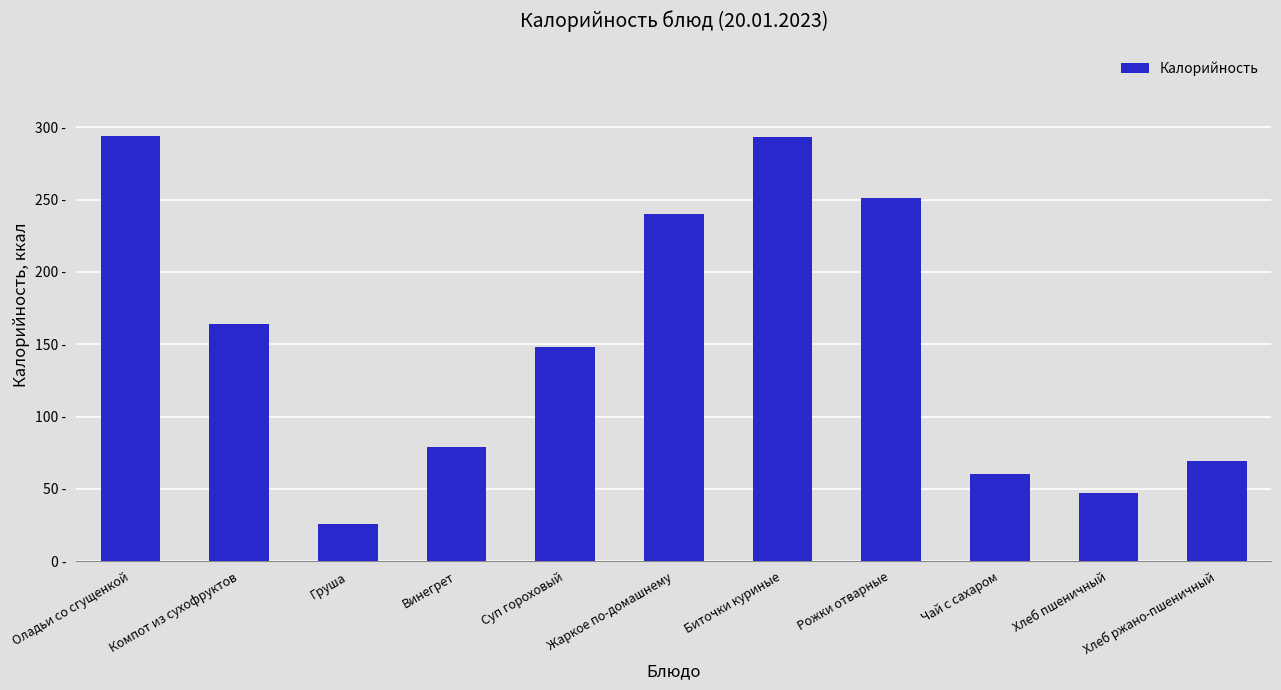

Rank the categories by value from lowest to highest.

Груша, Хлеб пшеничный, Чай с сахаром, Хлеб ржано-пшеничный, Винегрет, Суп гороховый, Компот из сухофруктов, Жаркое по-домашнему, Рожки отварные, Биточки куриные, Оладьи со сгущенкой